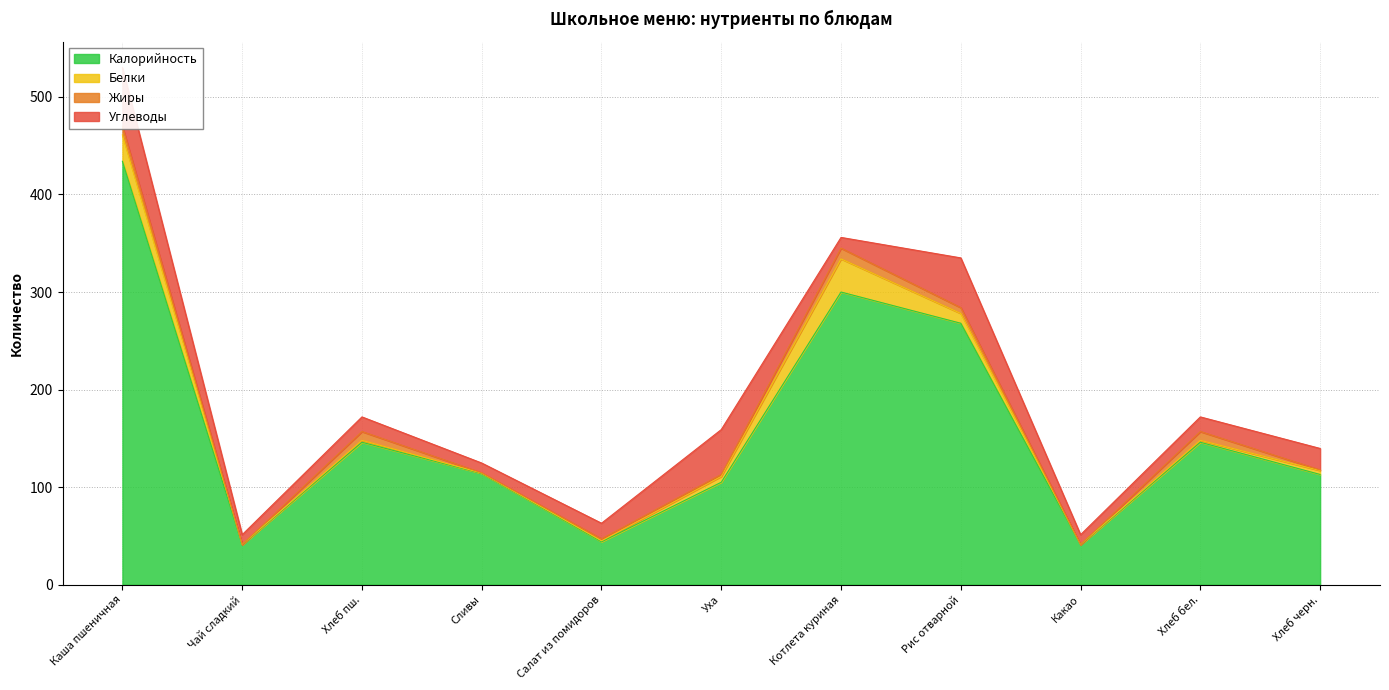

Reading left to right, extract all data points from this chart.

Калорийность: 434.0	41.0	146.0	114.0	44.0	105.0	300.0	268.0	41.0	146.0	113.0
Белки: 27.0	0.2	2.0	0.4	1.0	6.0	34.0	10.0	0.2	2.0	4.0
Жиры: 9.0	0.0	9.0	0.3	2.0	2.0	11.0	6.0	0.0	9.0	0.7
Углеводы: 60.0	10.0	15.0	10.0	16.0	46.0	11.0	51.0	10.0	15.0	22.0